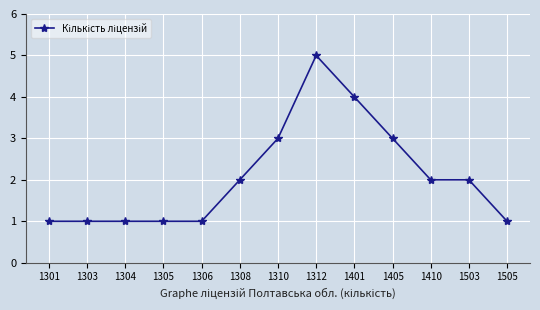

Between 1304 and 1503, which is larger?

1503